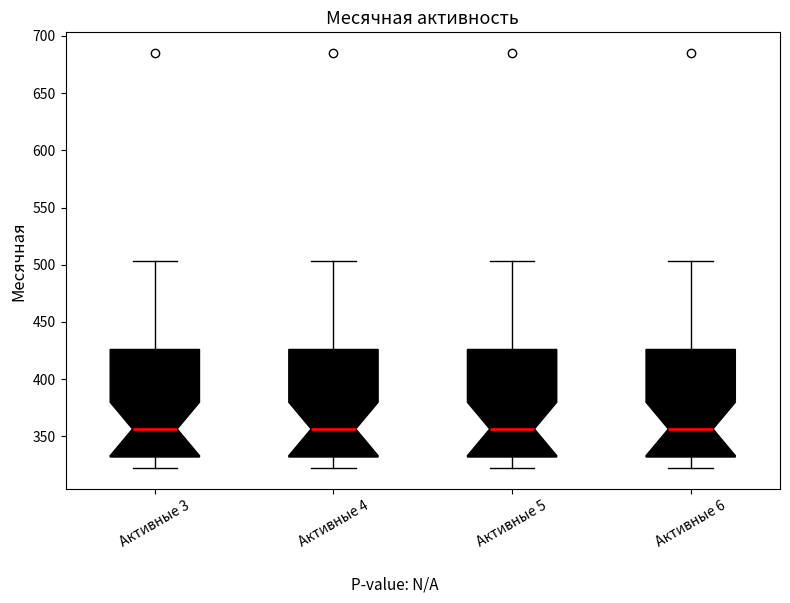

Reading left to right, transcribe this box plot: for each box, give where its median line is, the range the box spans, and where its two whiskers end, as read against the y-axis. The values are not printed on the chart, so give them approximately, as read against the axis.

Активные 3: median 355, box 330 to 425, whiskers 320 to 505
Активные 4: median 355, box 330 to 425, whiskers 320 to 505
Активные 5: median 355, box 330 to 425, whiskers 320 to 505
Активные 6: median 355, box 330 to 425, whiskers 320 to 505